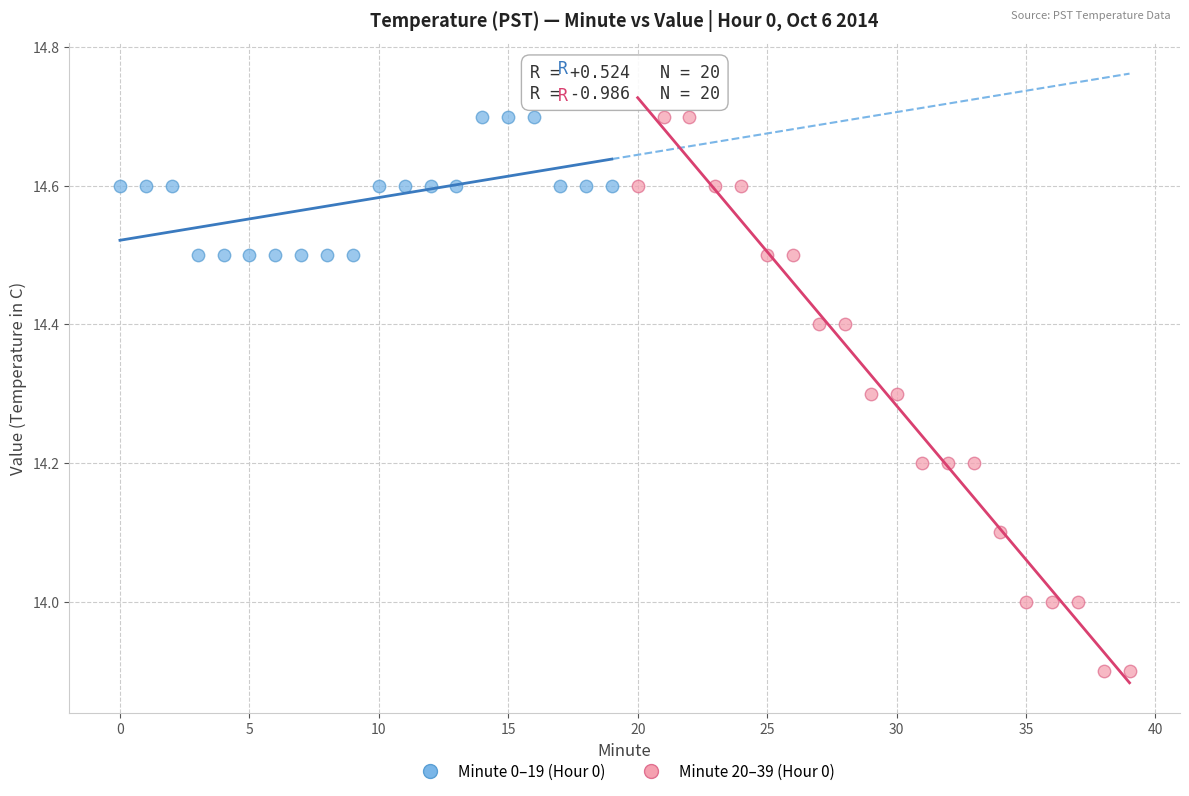

Which series has the widest spread of Y values?

Minute 20–39 (Hour 0)